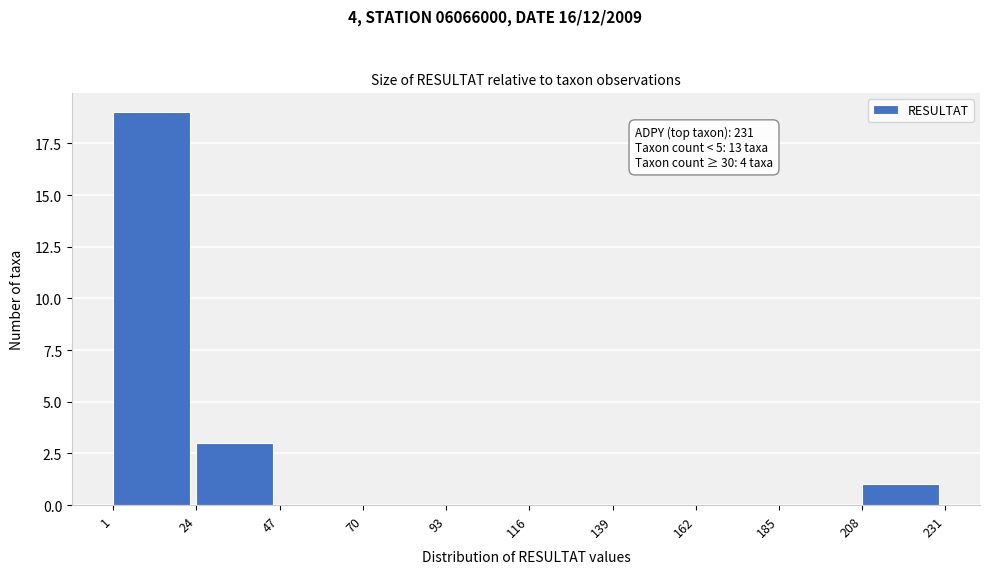

Which range on the x-axis has the tallest bar?

1 to 24